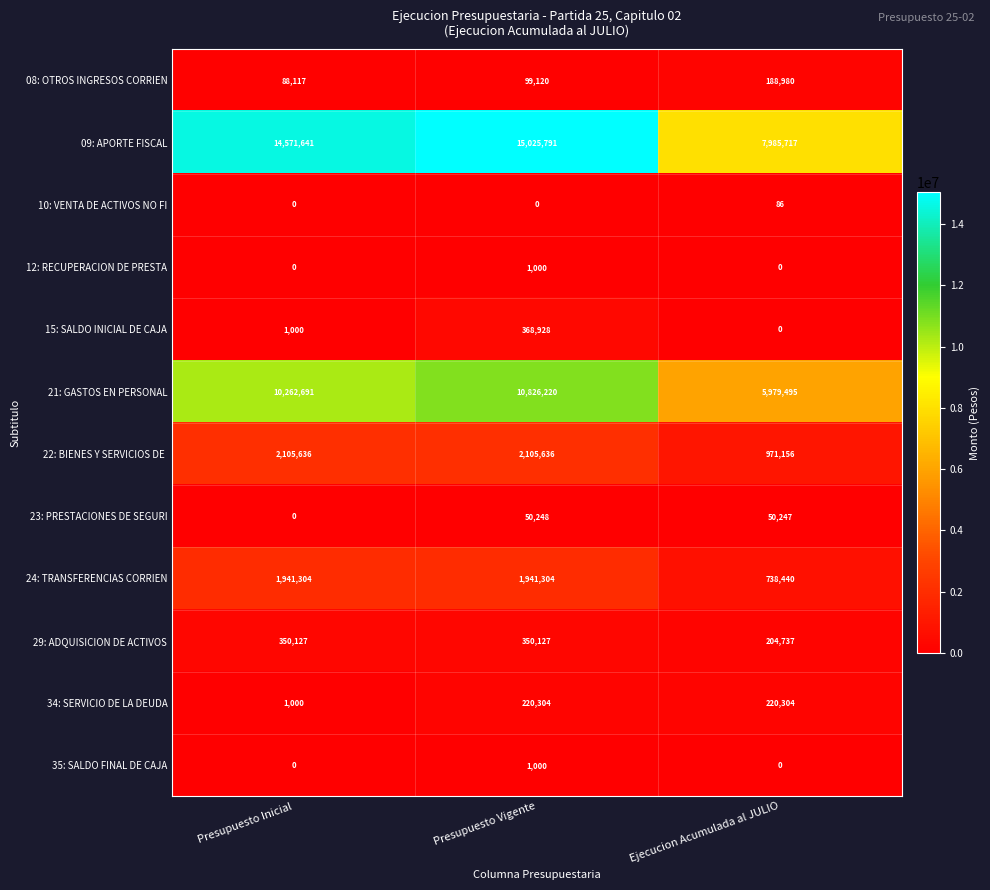

At how many categories does at least one series exceed 4167571?

3